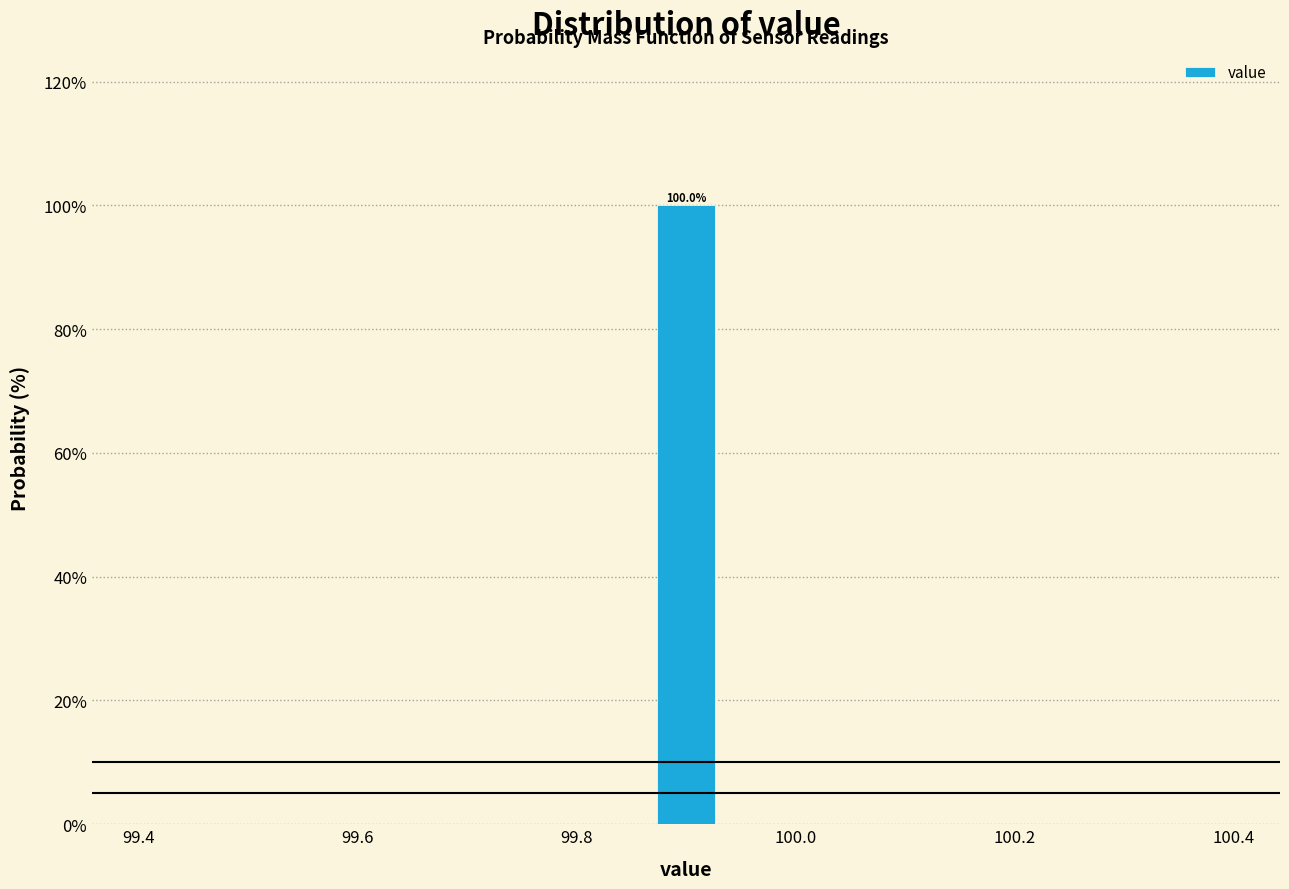

Read against the x-axis, roughly where is the centre of the tallest bar?

99.90